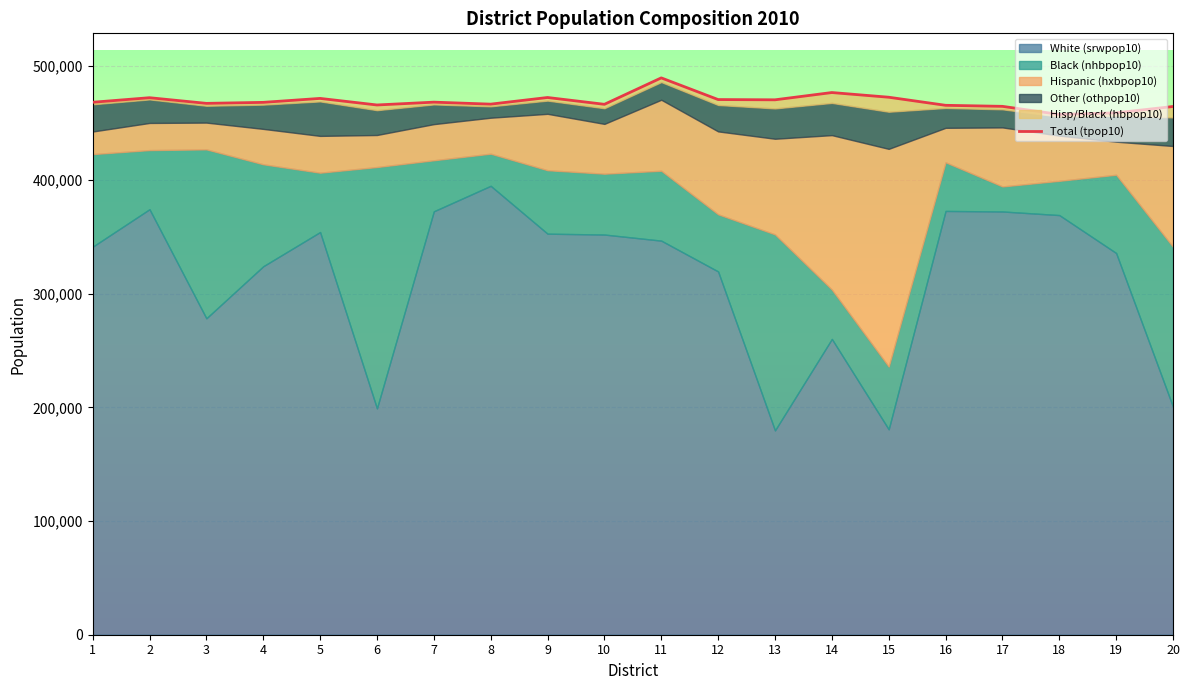

Approximately how many times larger is the value at 14 compared to 12?

1.0